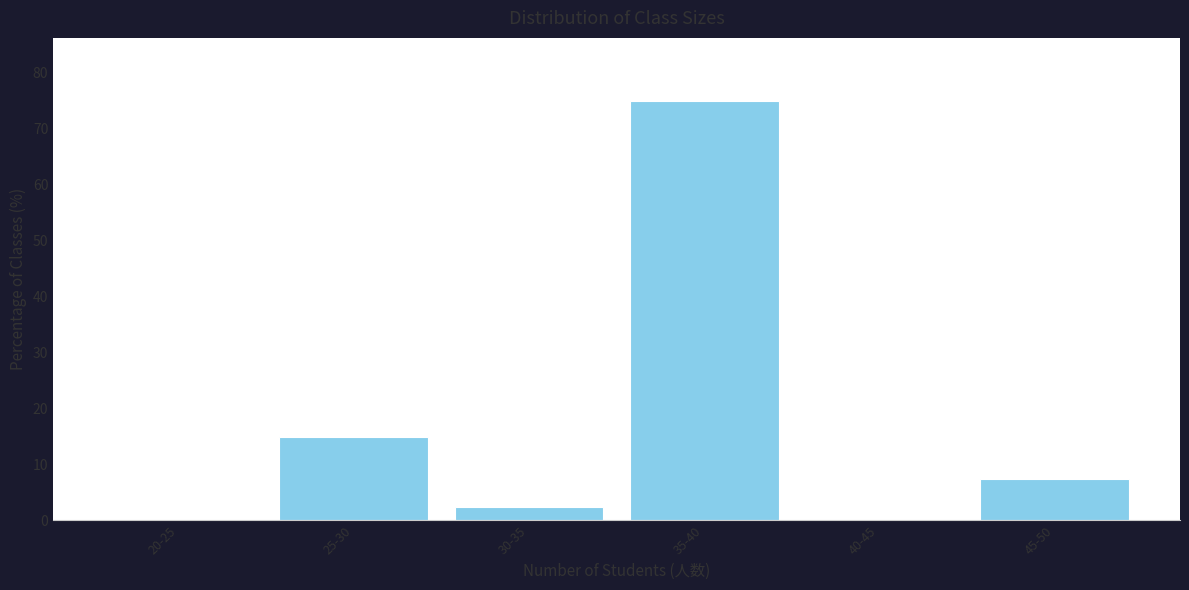

Reading right to left, extract all data points from this chart.

45-50=7.5	40-45=0.0	35-40=75.0	30-35=2.5	25-30=15.0	20-25=0.0